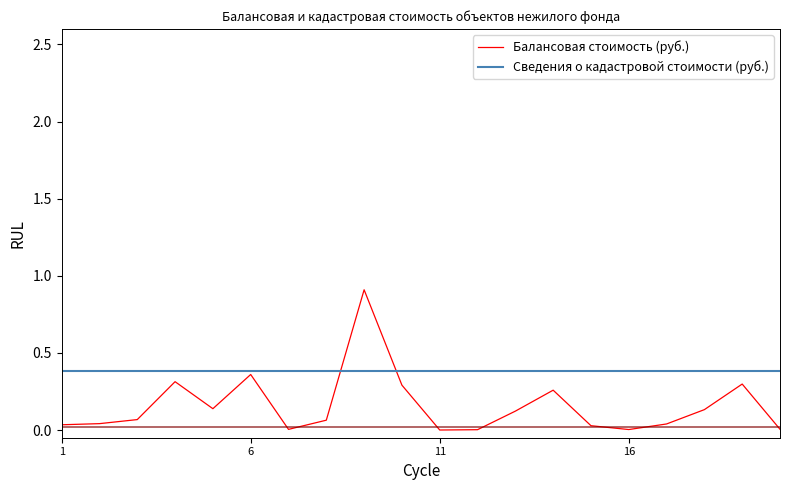

What is the sum of the values at 19 and 8?

0.4